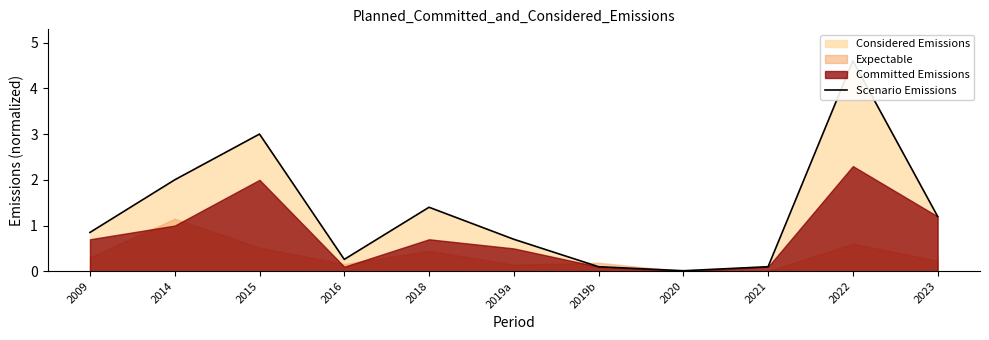

How many data points does each series have?

11